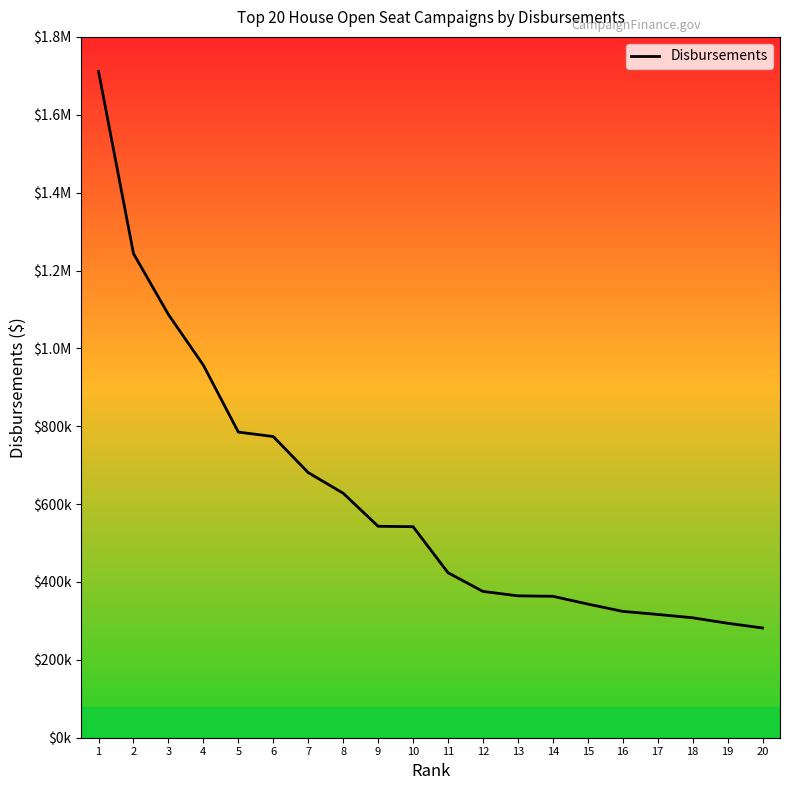

Is this an area chart (filled region under the line)?

No